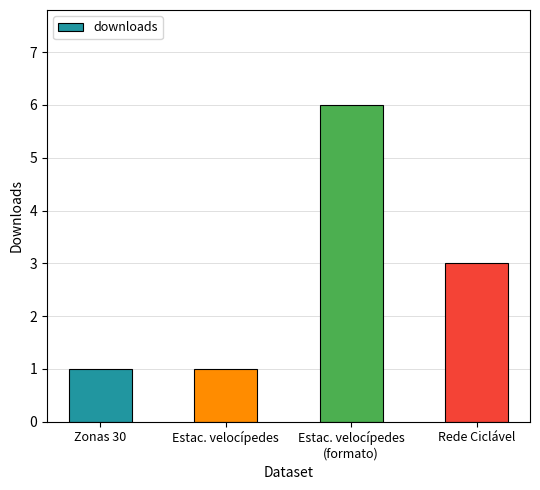

Which has a higher value, Estac. velocípedes
(formato) or Estac. velocípedes?

Estac. velocípedes
(formato)